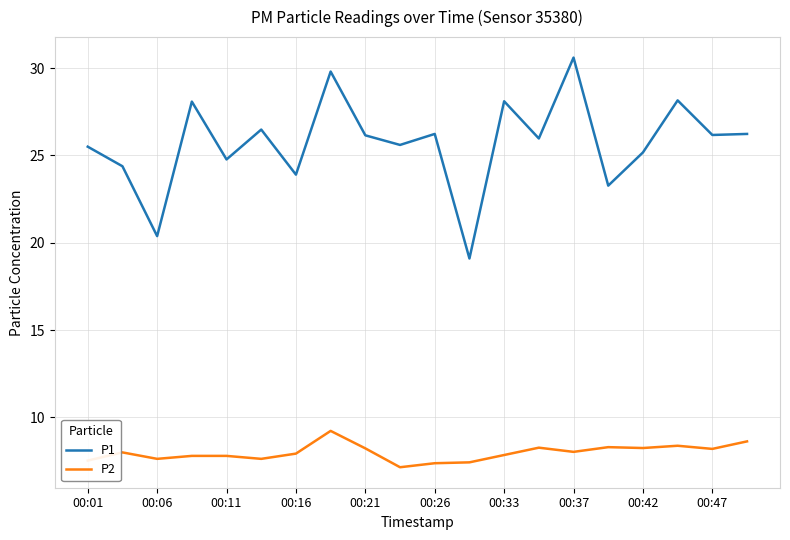

List the series in order of their overall mean, lowest first.

P2, P1